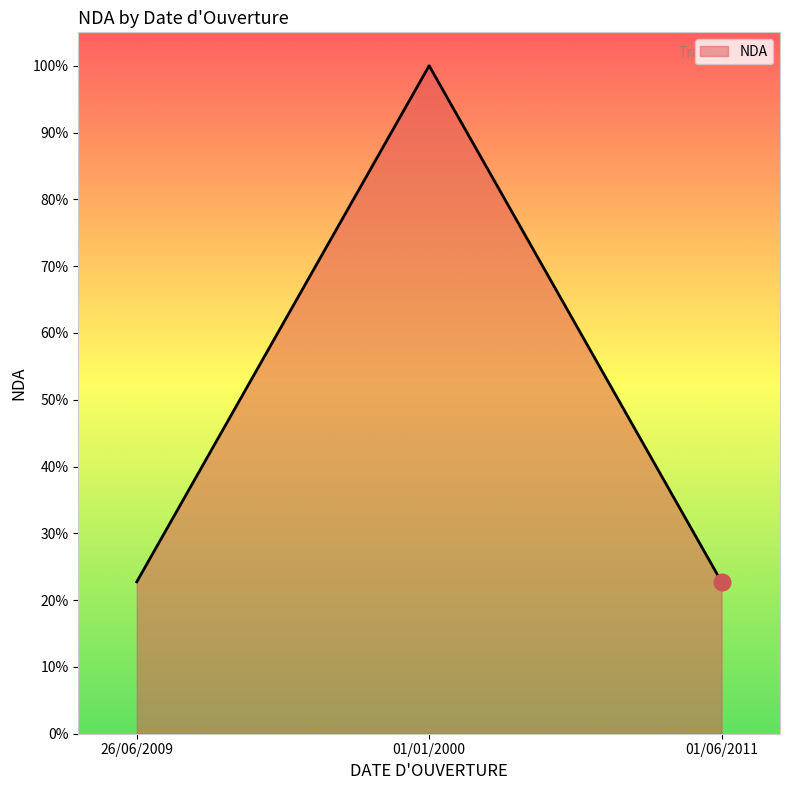

Which category has the lowest value across all series?

01/06/2011